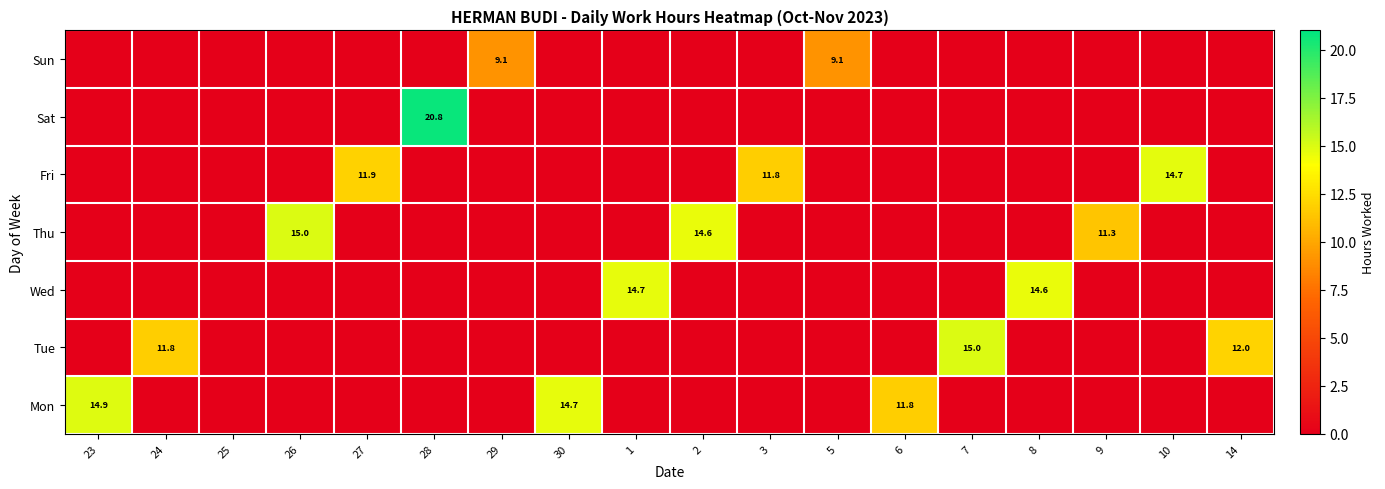

Count the number of data series in this chart.

7